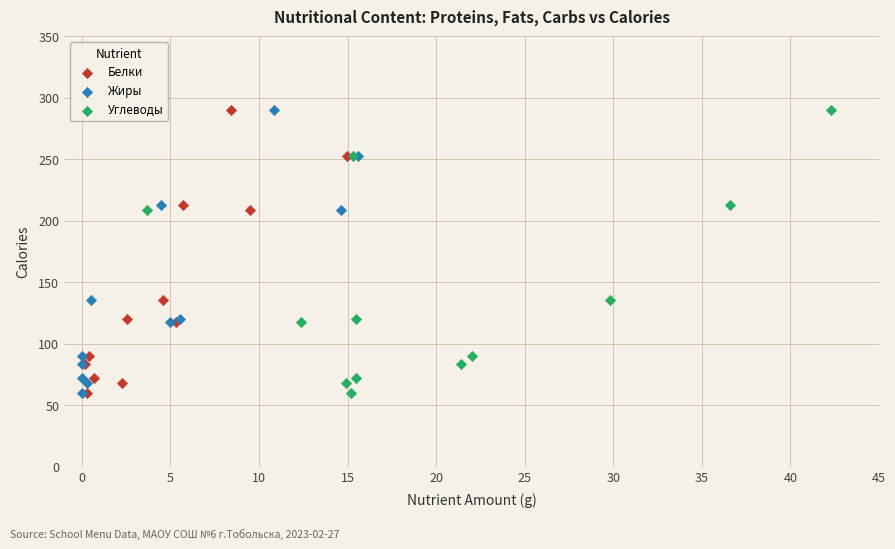

What are all the series names shown in the legend?

Белки, Жиры, Углеводы